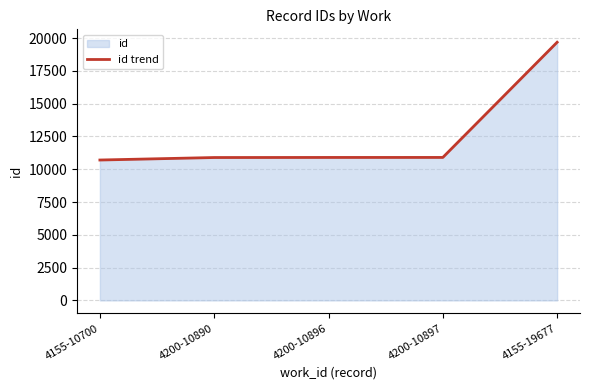

The value at 4200-10896 is 18221. True or false?

False